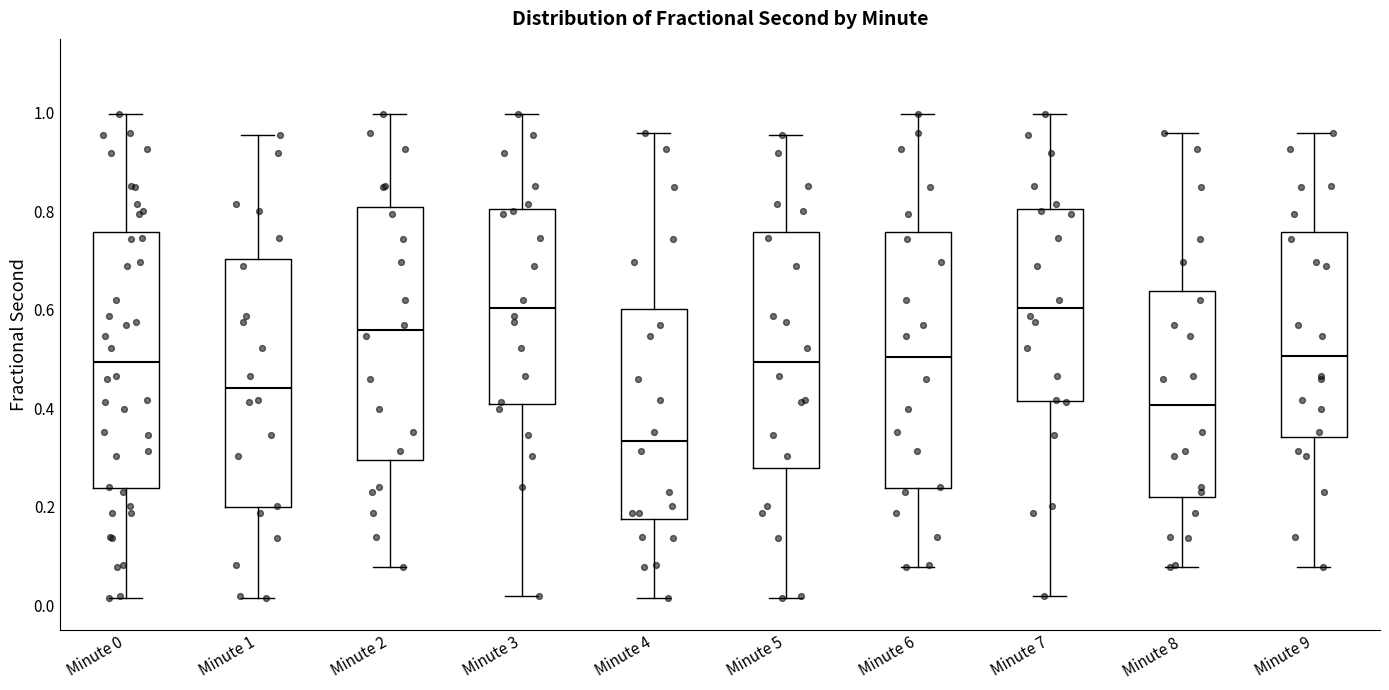

Where does the upper whisker of the box for Minute 7 end on the y-axis? The values are not printed on the chart, so give them approximately, as read against the axis.

1.00